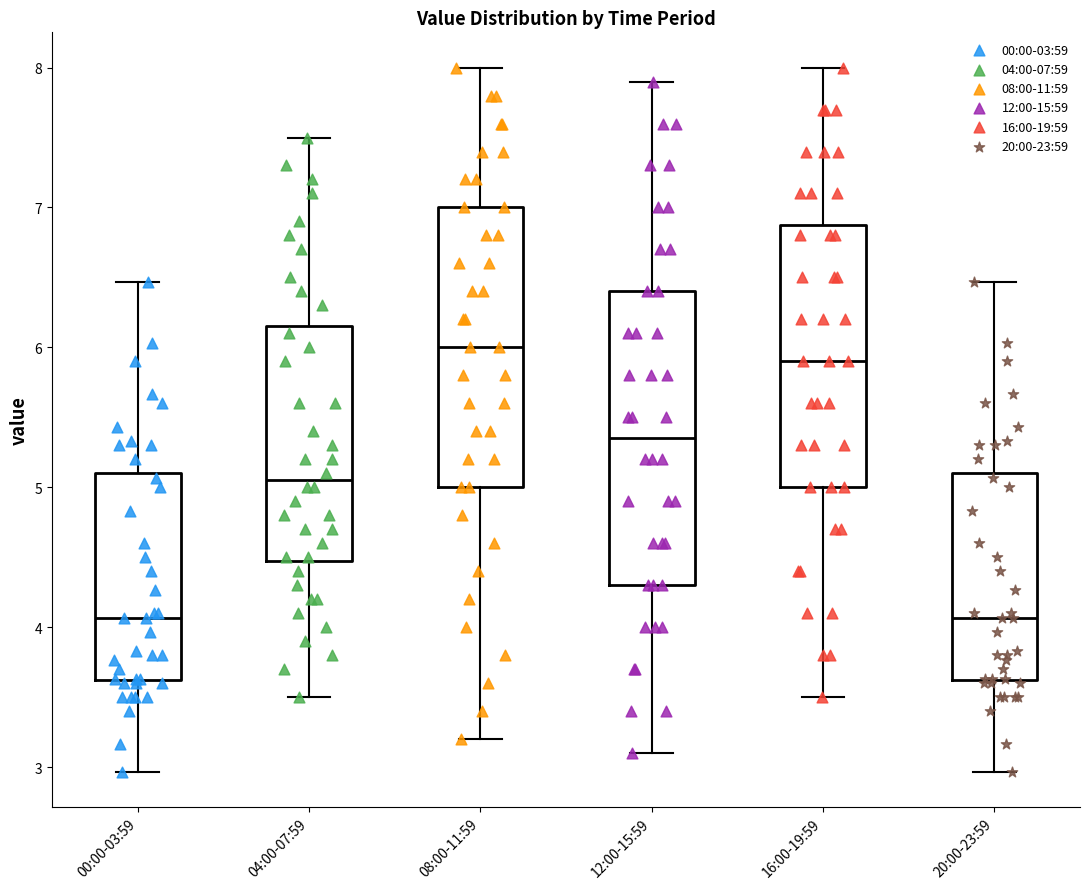

Reading left to right, read every box against the y-axis: the position of its median line, the range the box covers, and the ends of its whiskers. The values are not printed on the chart, so give them approximately, as read against the axis.

00:00-03:59: median 4.1, box 3.6 to 5.1, whiskers 3.0 to 6.5
04:00-07:59: median 5.1, box 4.5 to 6.2, whiskers 3.5 to 7.5
08:00-11:59: median 6.0, box 5.0 to 7.0, whiskers 3.2 to 8.0
12:00-15:59: median 5.4, box 4.3 to 6.4, whiskers 3.1 to 7.9
16:00-19:59: median 5.9, box 5.0 to 6.9, whiskers 3.5 to 8.0
20:00-23:59: median 4.1, box 3.6 to 5.1, whiskers 3.0 to 6.5